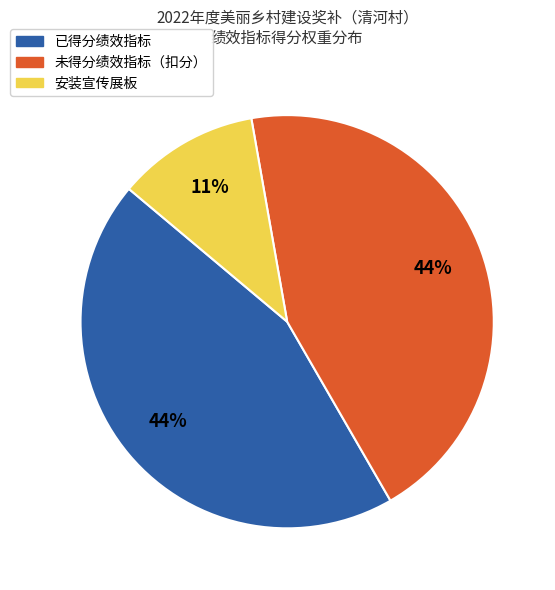

Count the number of slices in the pie.

3